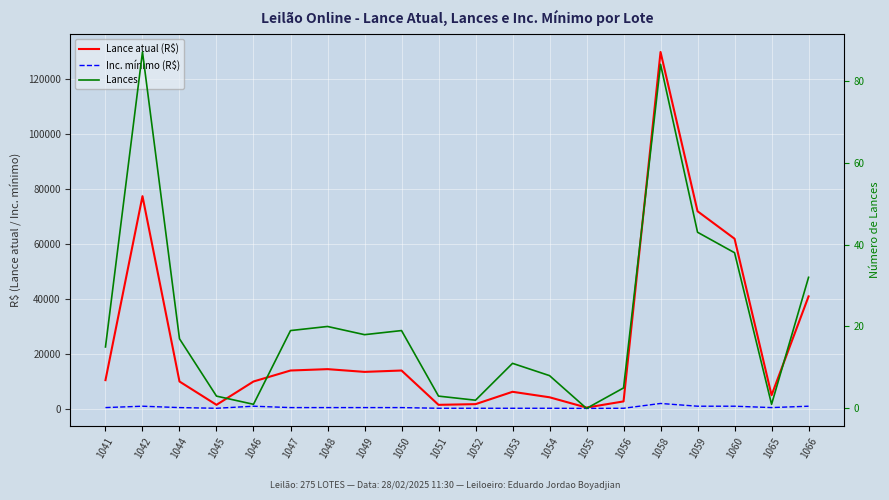

True or false: Lance atual (R$) and Lances intersect in this chart.

False